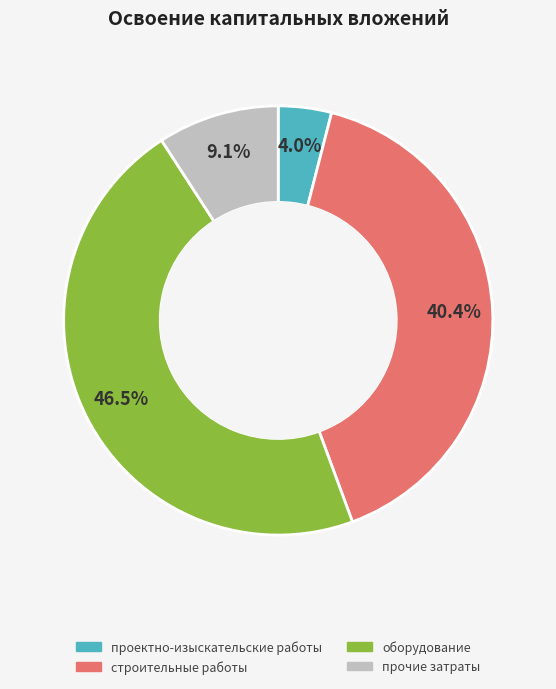

Does any single category account for the majority?

No